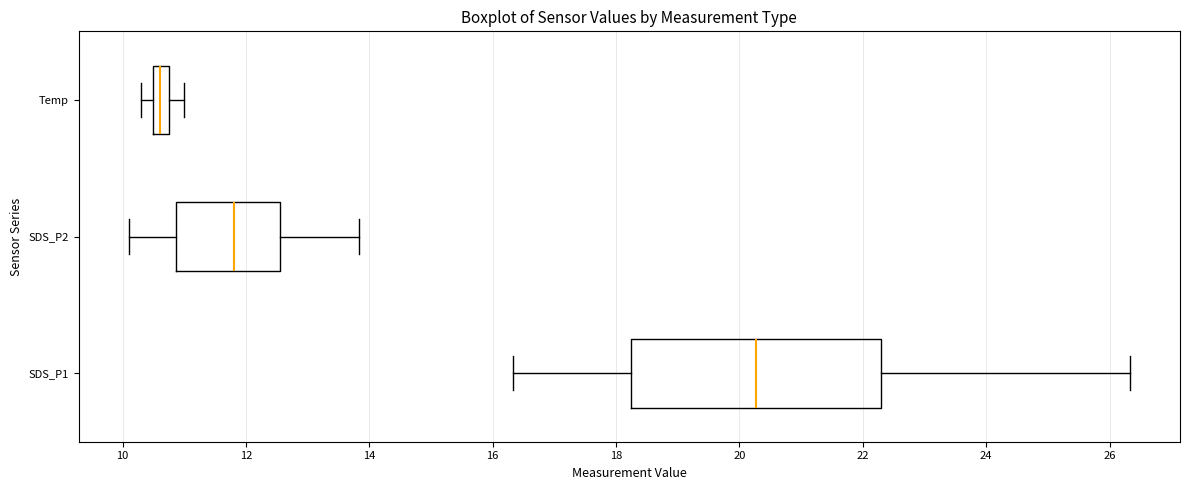

Comparing the boxes themselves (not the whiskers), which one is the widest?

SDS_P1